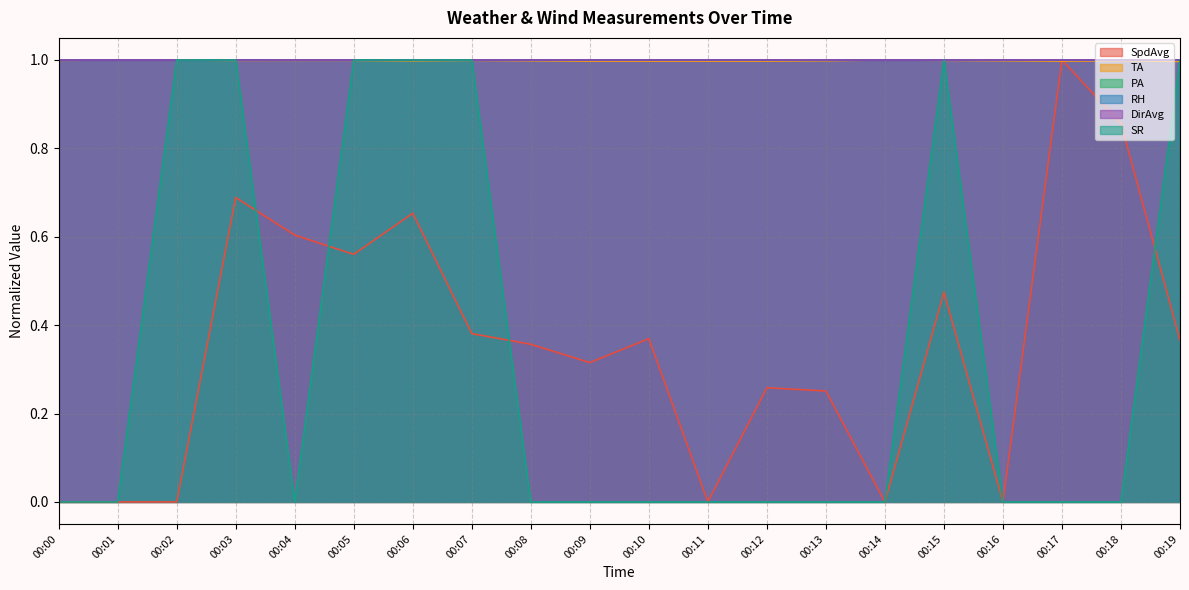

Does the chart display data point markers on the line(s)?

No